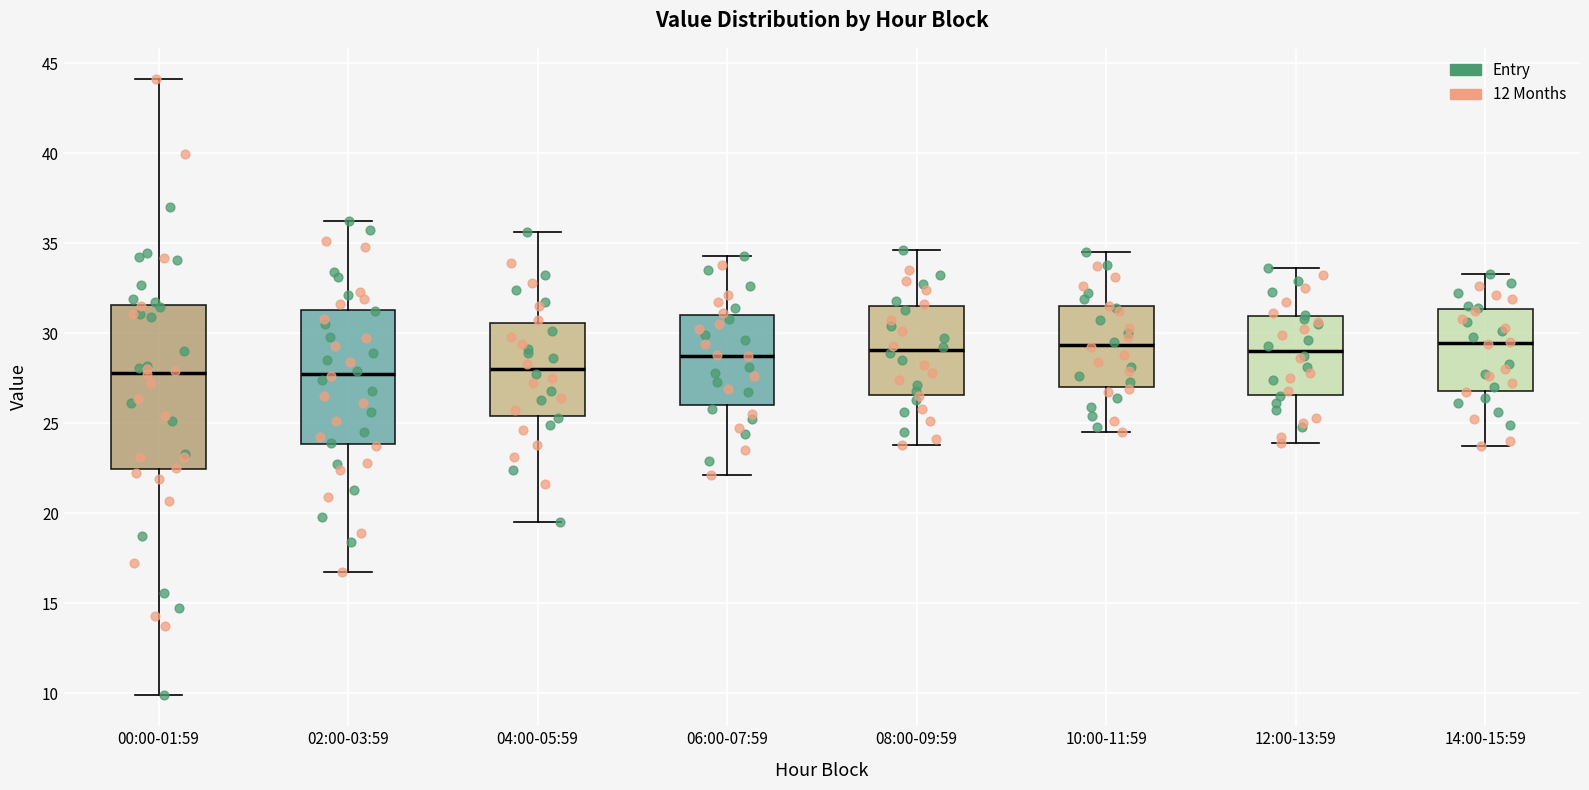

Reading left to right, read every box against the y-axis: the position of its median line, the range the box covers, and the ends of its whiskers. The values are not printed on the chart, so give them approximately, as read against the axis.

00:00-01:59: median 28.0, box 22.5 to 31.5, whiskers 10.0 to 44.0
02:00-03:59: median 28.0, box 24.0 to 31.5, whiskers 16.5 to 36.0
04:00-05:59: median 28.0, box 25.5 to 30.5, whiskers 19.5 to 35.5
06:00-07:59: median 29.0, box 26.0 to 31.0, whiskers 22.0 to 34.5
08:00-09:59: median 29.0, box 26.5 to 31.5, whiskers 24.0 to 34.5
10:00-11:59: median 29.5, box 27.0 to 31.5, whiskers 24.5 to 34.5
12:00-13:59: median 29.0, box 26.5 to 31.0, whiskers 24.0 to 33.5
14:00-15:59: median 29.5, box 27.0 to 31.5, whiskers 23.5 to 33.5